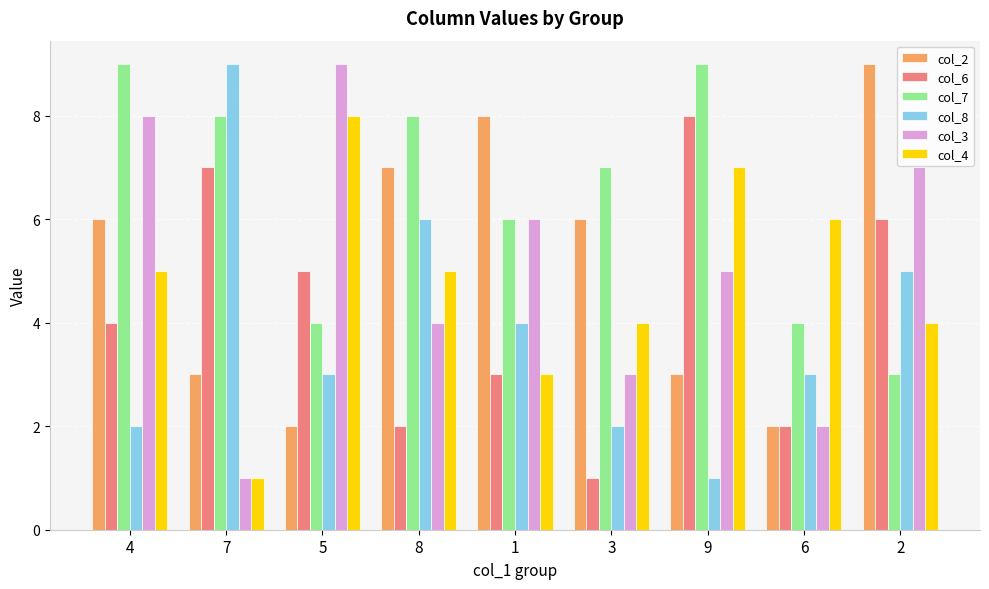

At how many categories does at least one series exceed 3?

9